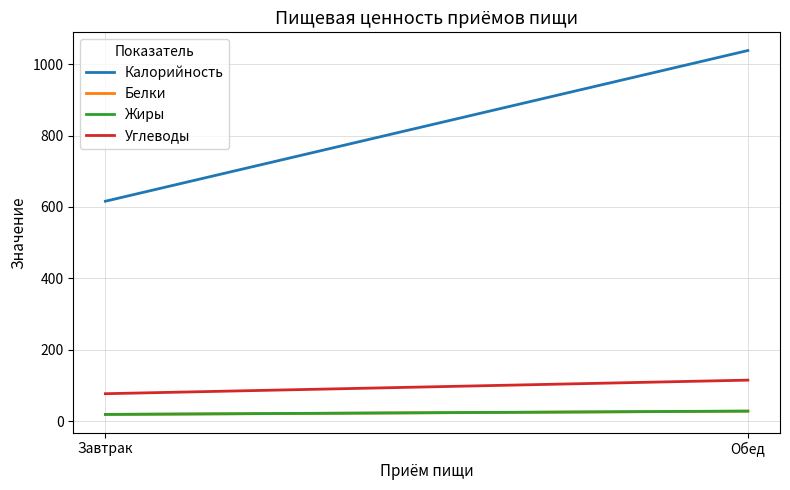

Where is Углеводы nearest to the value 96?

Завтрак